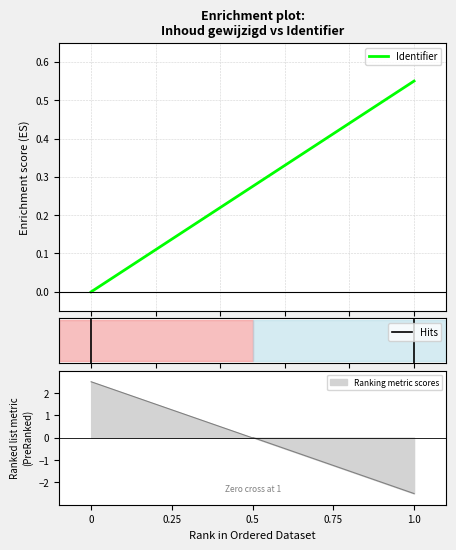

What position from the right is 0?

2